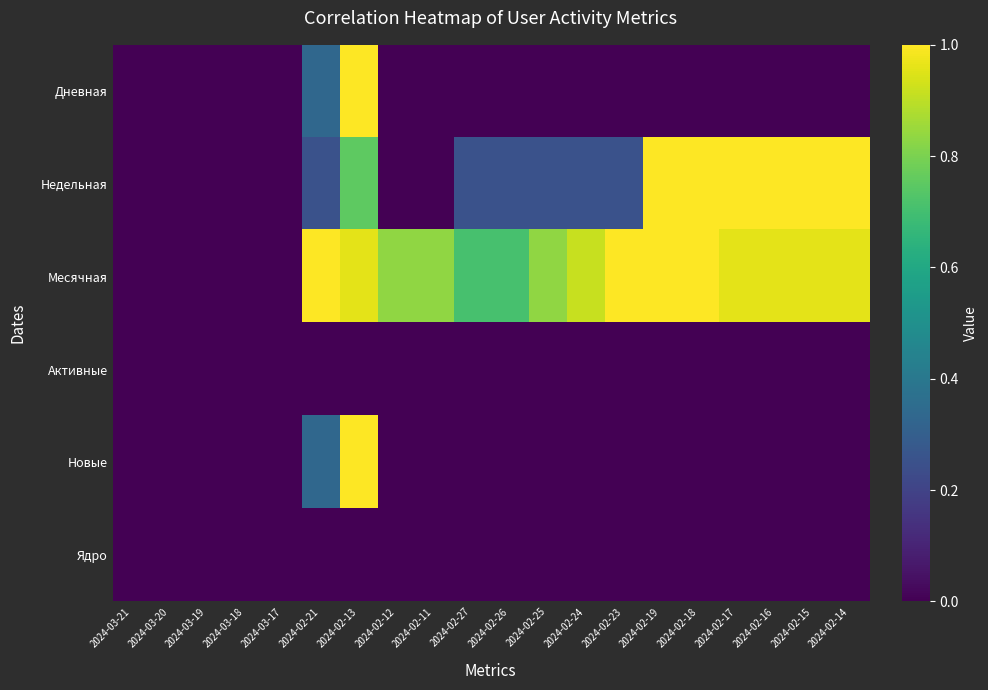

At 2024-02-13, list the series in order from smallest to largest.

Активные, Ядро, Недельная, Месячная, Дневная, Новые